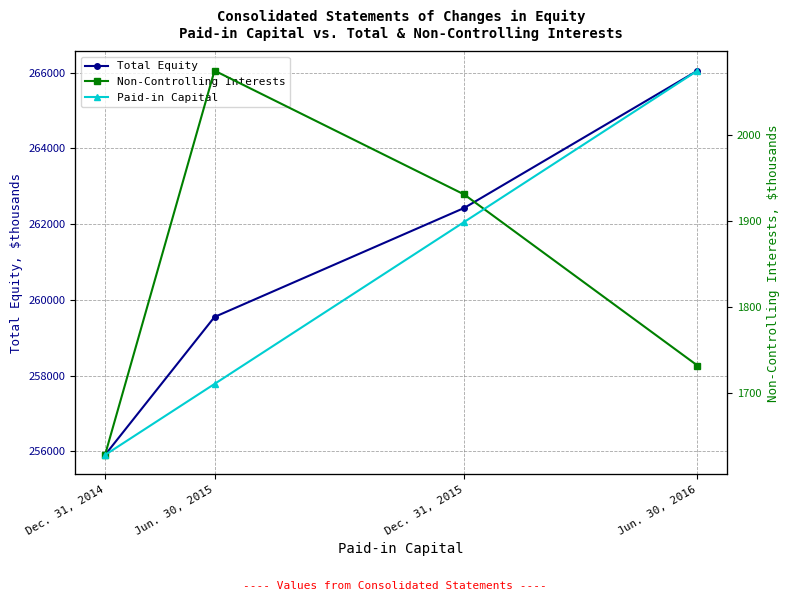

At which category is the sum across all series the highest?

Jun. 30, 2016